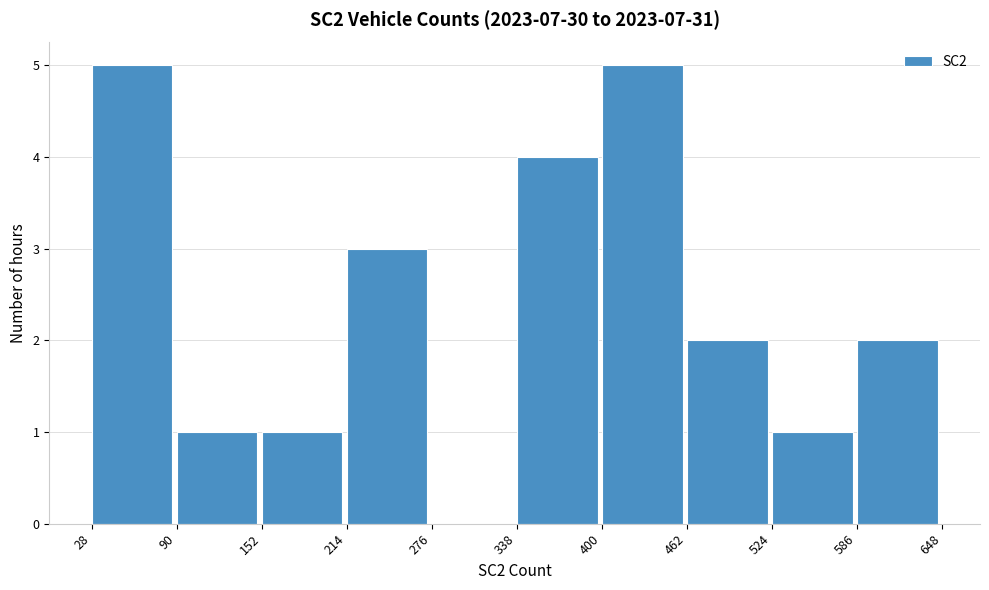

Reading left to right, transcribe this chart: for each bar, give the range it covers on the x-axis and its height. The values are not printed on the chart, so give them approximately, as read against the axis.

28 to 90: 5
90 to 152: 1
152 to 214: 1
214 to 276: 3
276 to 338: 0
338 to 400: 4
400 to 462: 5
462 to 524: 2
524 to 586: 1
586 to 648: 2